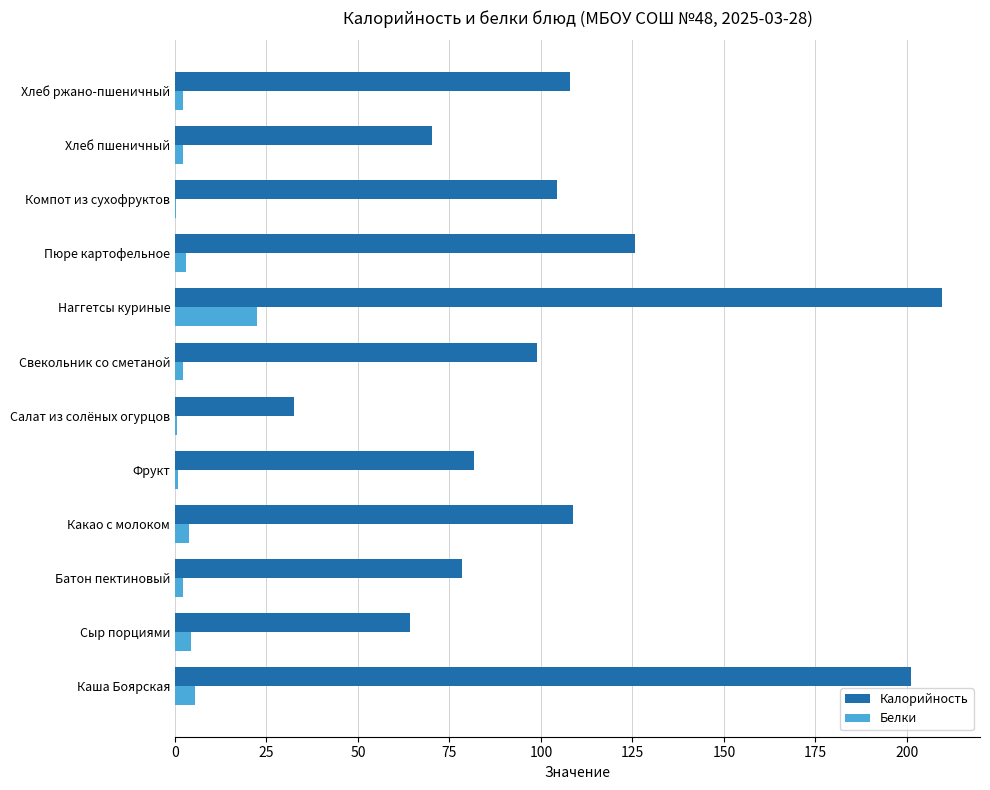

What is the average value of the Белки series?

4.1